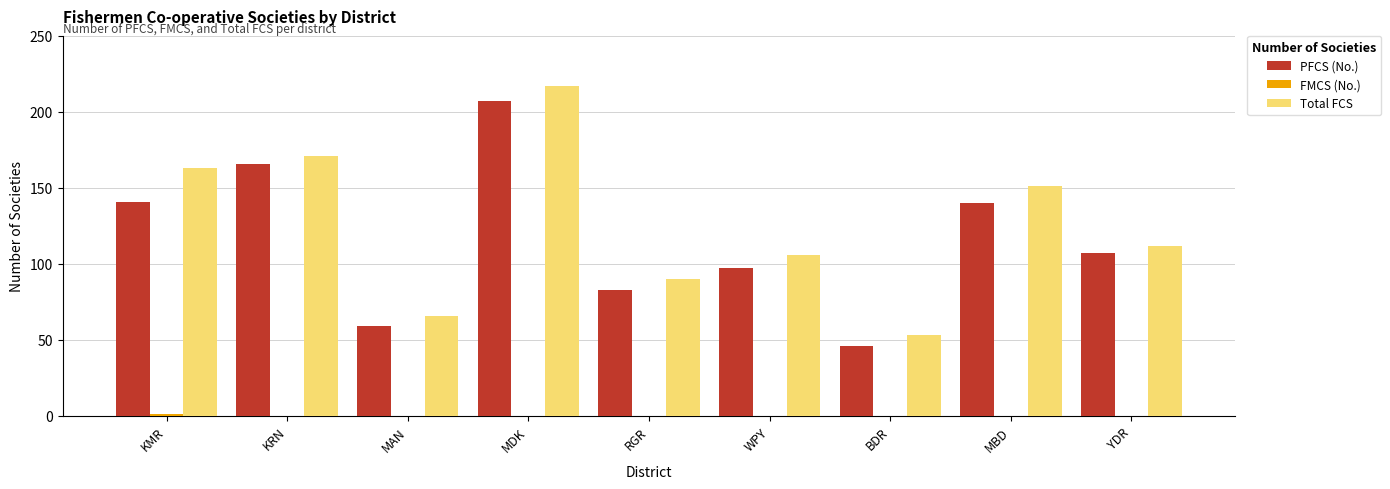

Which series changed the most between KRN and WPY?

PFCS (No.)